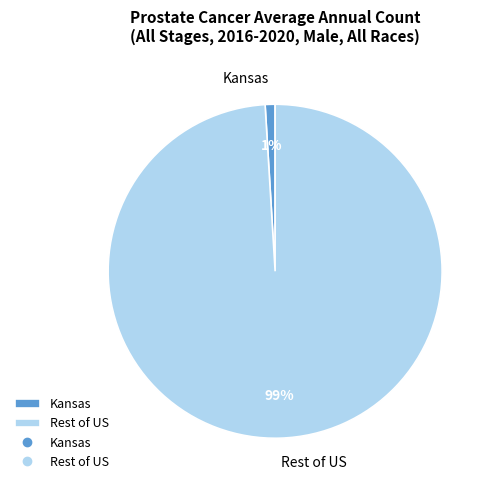

To the nearest percent, what is the combined percentage of Rest of US and Kansas?

100%